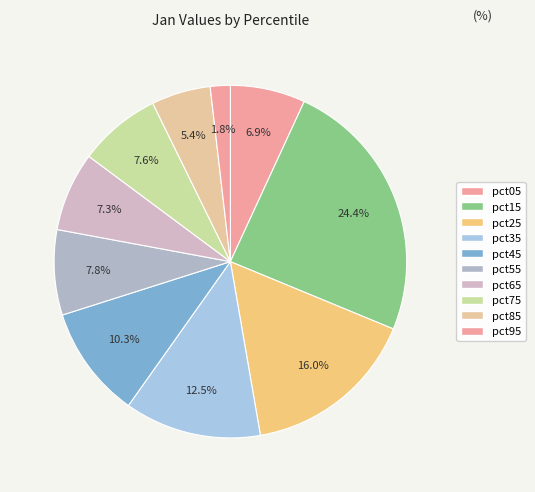

How many segments does this pie chart have?

10